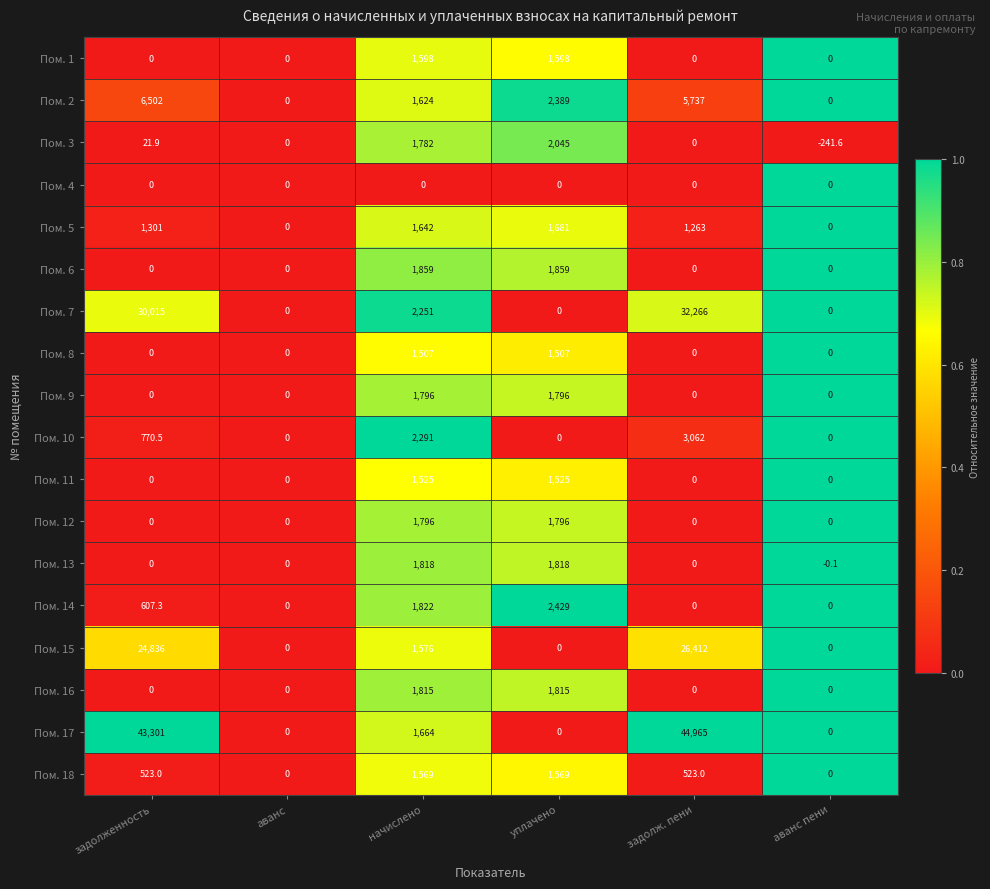

What is the difference between the maximum and minimum values in the Пом. 8 series?

1507.0